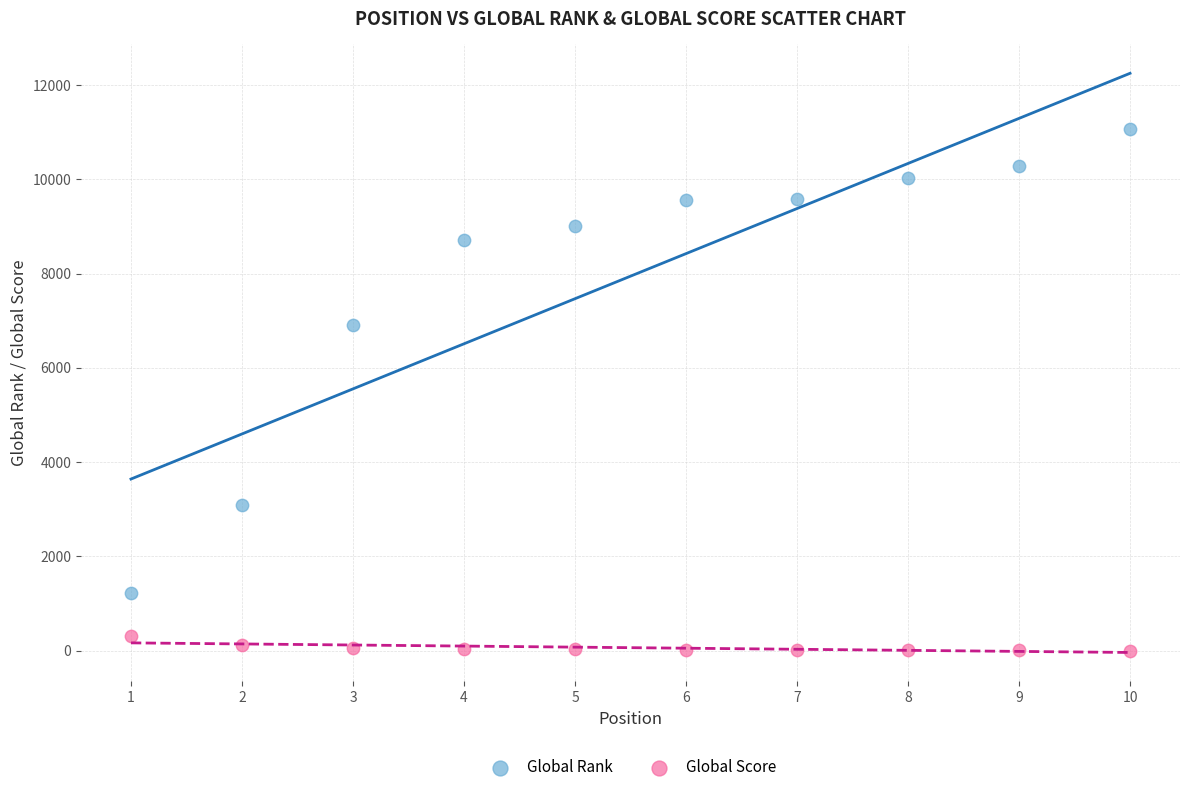

Which series contains the lowest Y value?

Global Score